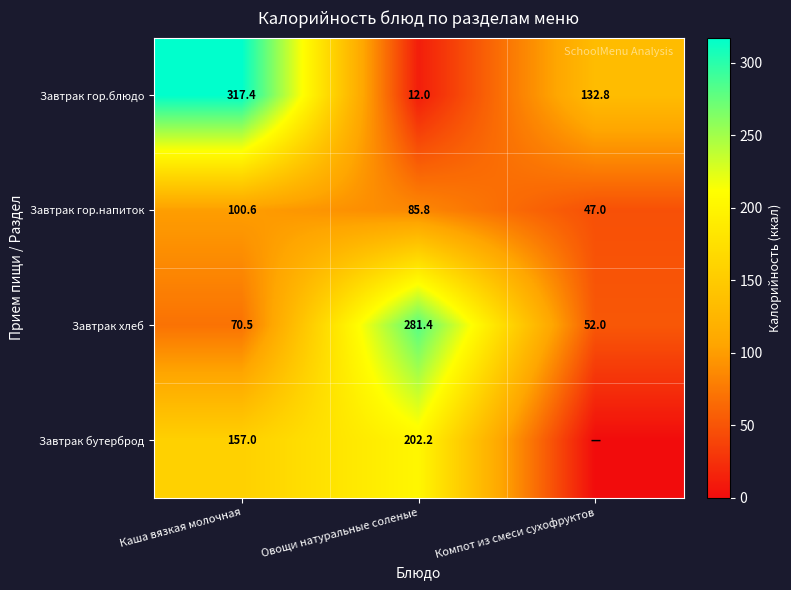

Is it true that Завтрак гор.напиток equals 100.6 at Каша вязкая молочная?

True